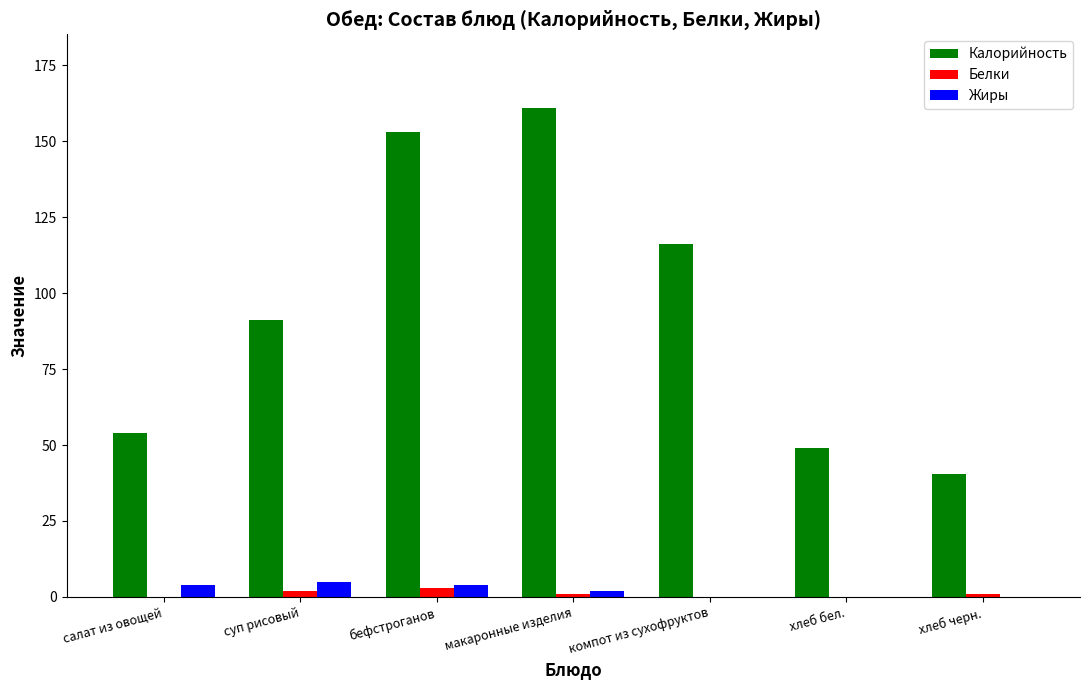

What is the greatest value displayed?

161.0